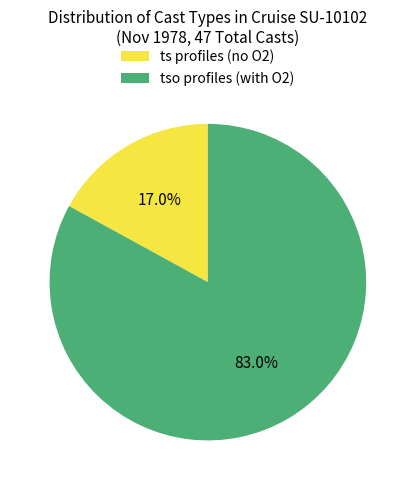

What is the majority slice?

tso profiles (with O2)